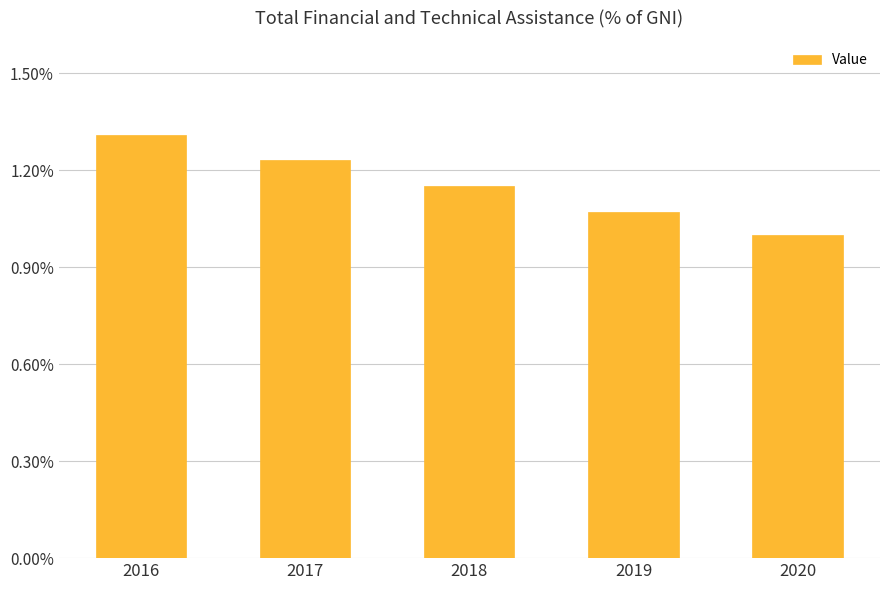

Does the chart contain stacked bars?

No